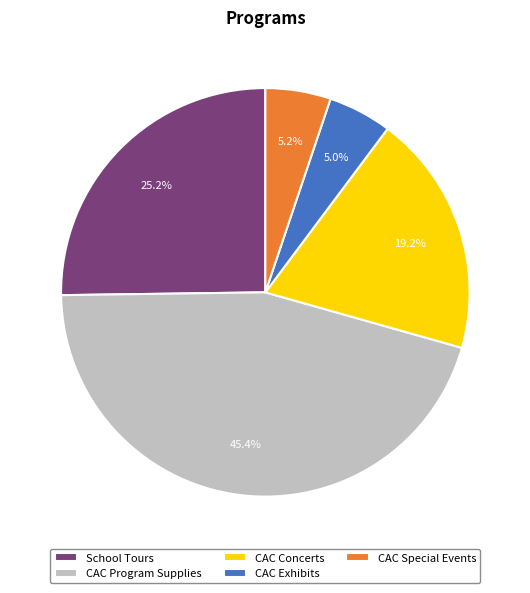

Count the number of slices in the pie.

5